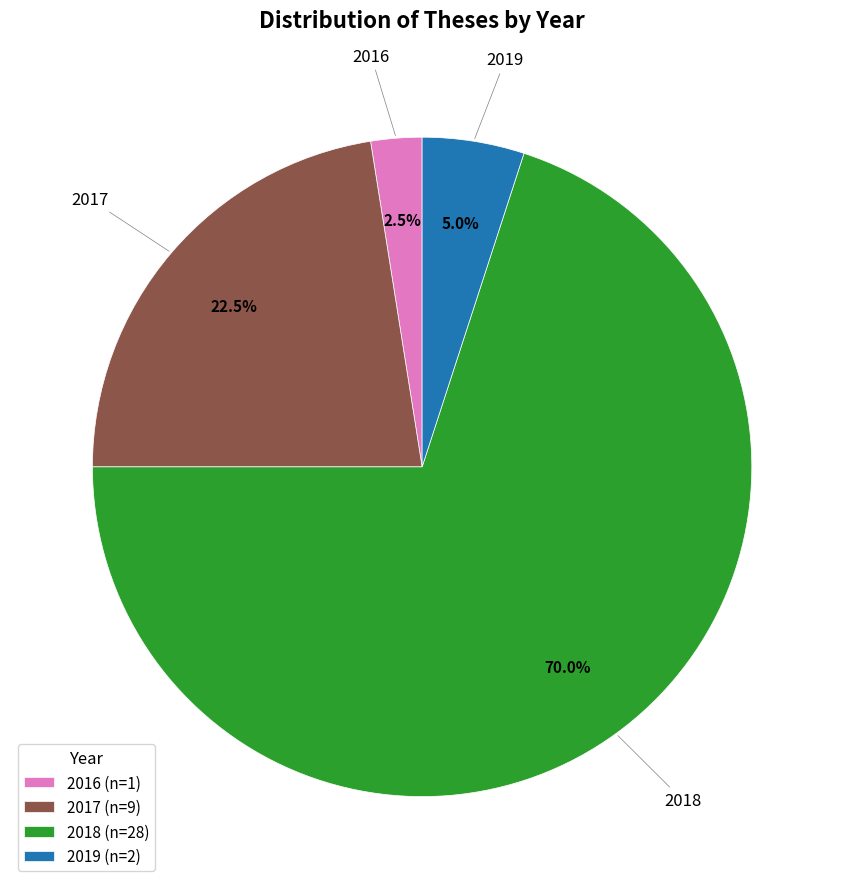

Is 2018 the majority of the pie?

Yes